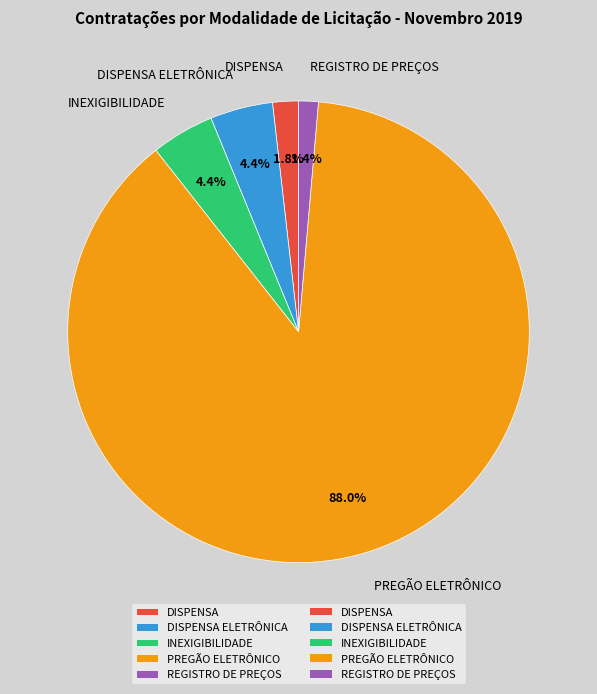

Do PREGÃO ELETRÔNICO and INEXIGIBILIDADE together represent more than half of the pie?

Yes